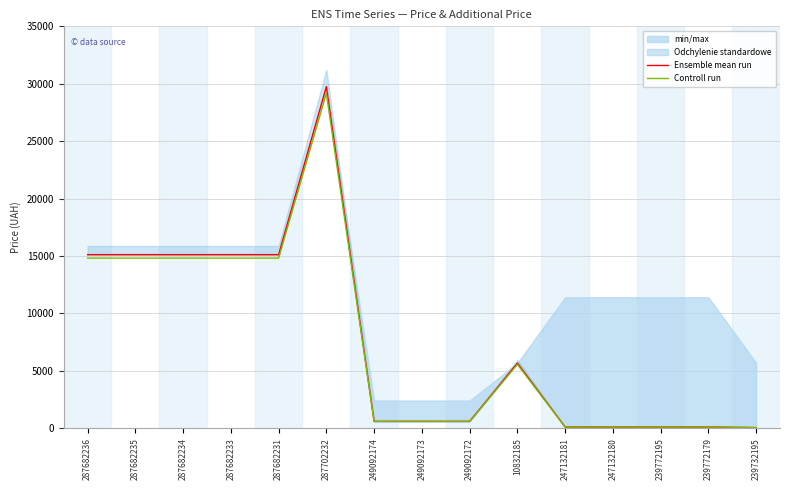

Rank the series at 287702232 from lowest to highest value.

Controll run, Ensemble mean run